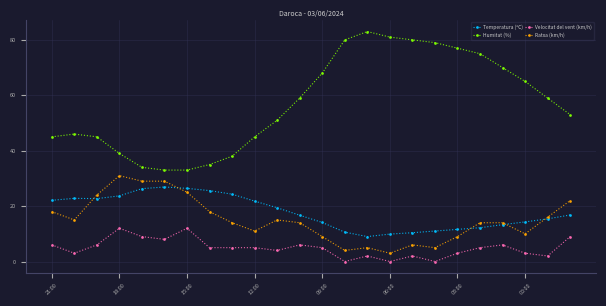

Which series has the largest total across all categories?

Humitat (%)